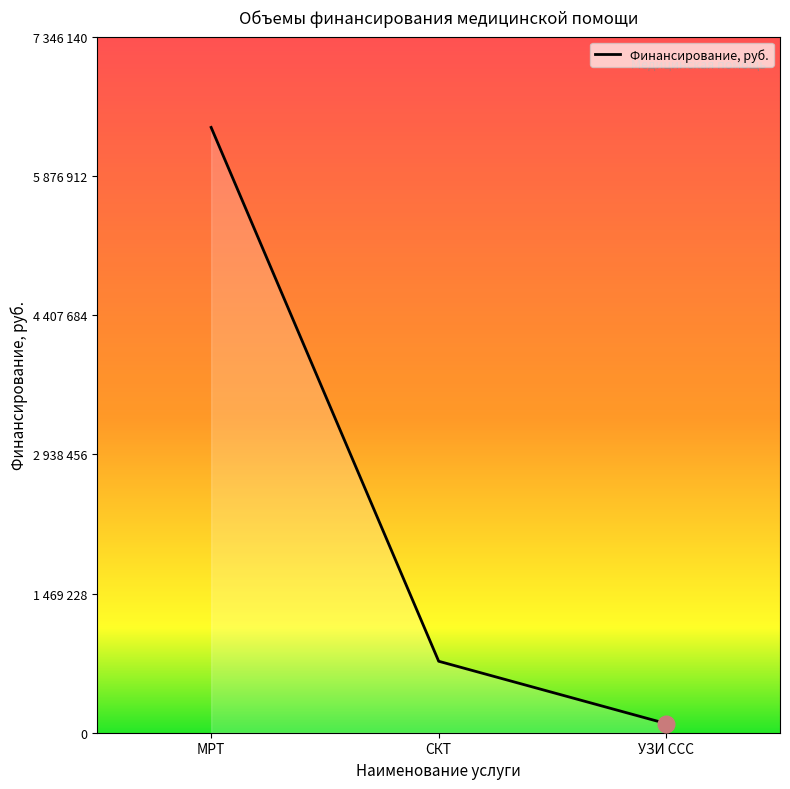

Which label corresponds to the largest value in the chart?

МРТ